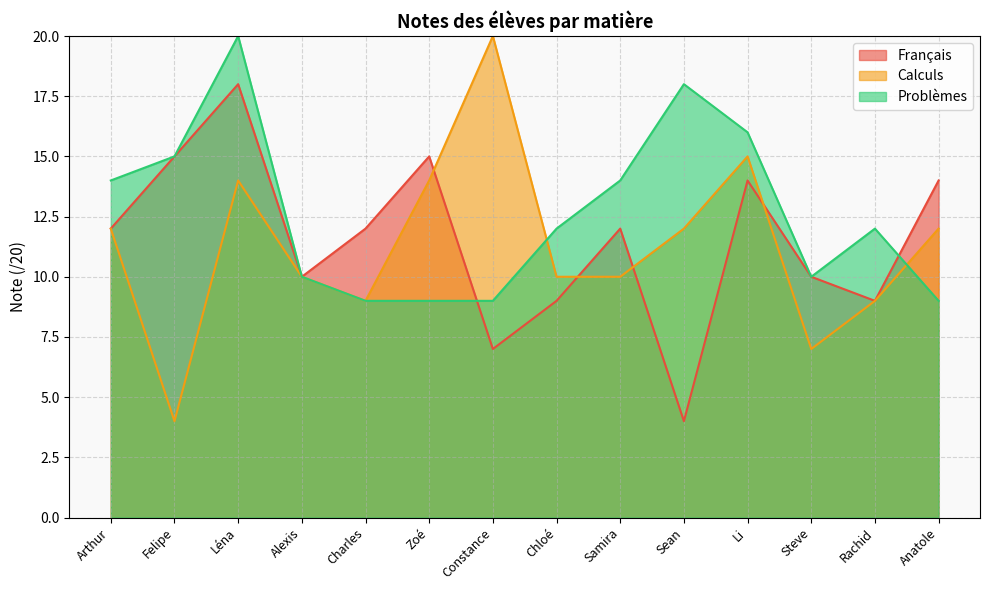

How many distinct data groups are displayed?

3